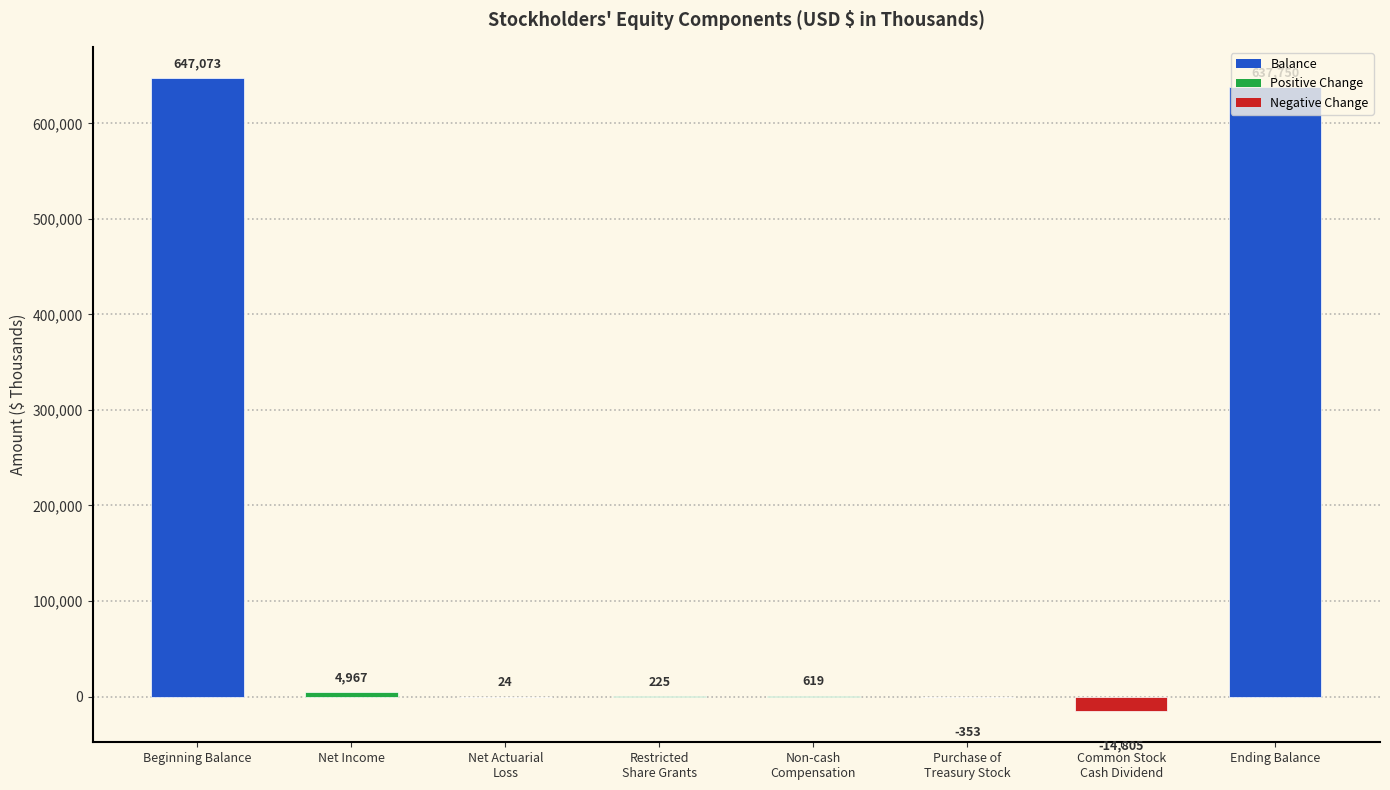

Reading left to right, transcribe all the data shown in this chart.

Beginning Balance=647073	Net Income=4967	Net Actuarial
Loss=24	Restricted
Share Grants=225	Non-cash
Compensation=619	Purchase of
Treasury Stock=-353	Common Stock
Cash Dividend=-14805	Ending Balance=637750